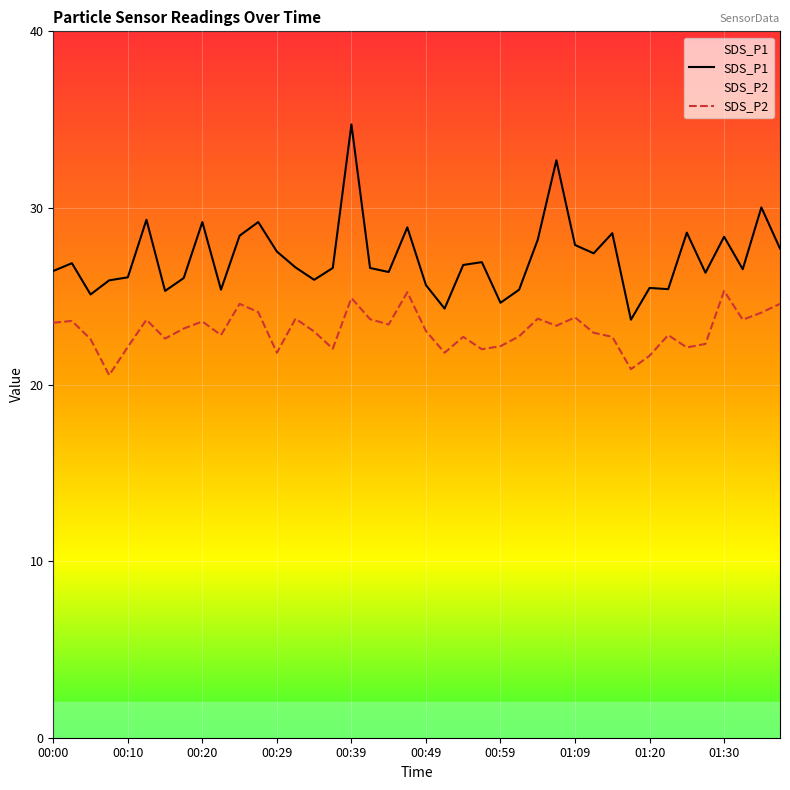

Reading left to right, what are all the values shown in this chart?

SDS_P1: 26.4	26.9	25.1	25.9	26.1	29.3	25.3	26.0	29.2	25.4	28.4	29.2	27.5	26.6	25.9	26.6	34.7	26.6	26.4	28.9	25.6	24.3	26.8	26.9	24.6	25.4	28.2	32.7	27.9	27.4	28.6	23.7	25.5	25.4	28.6	26.3	28.4	26.5	30.0	27.7
SDS_P2: 23.5	23.6	22.6	20.5	22.1	23.7	22.6	23.2	23.6	22.8	24.6	24.1	21.8	23.7	23.0	22.0	24.9	23.7	23.4	25.2	23.0	21.8	22.7	22.0	22.2	22.7	23.7	23.3	23.8	22.9	22.7	20.9	21.6	22.8	22.1	22.3	25.3	23.7	24.1	24.6